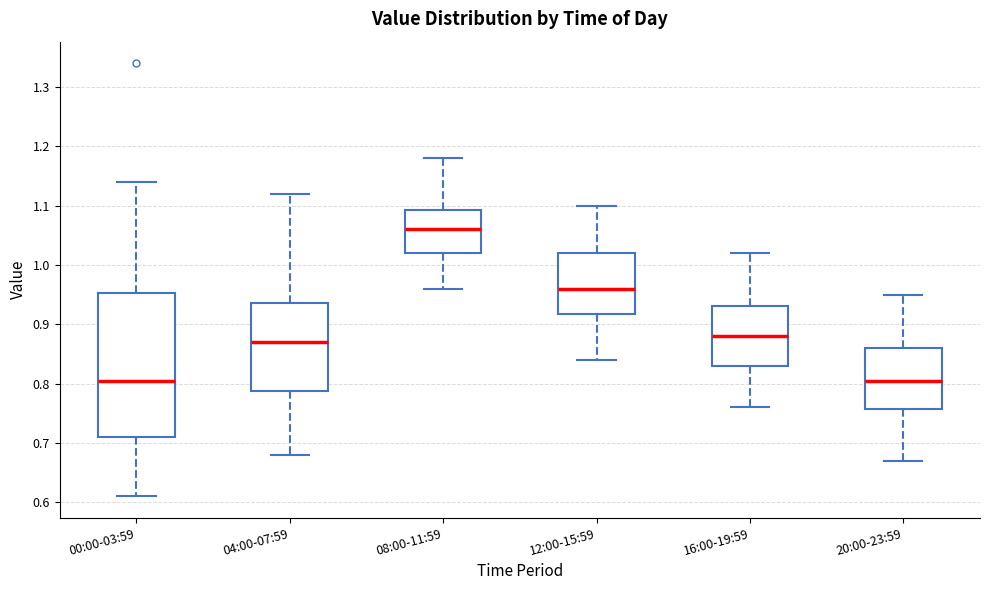

Where does the lower whisker of the box for 04:00-07:59 end on the y-axis? The values are not printed on the chart, so give them approximately, as read against the axis.

0.68